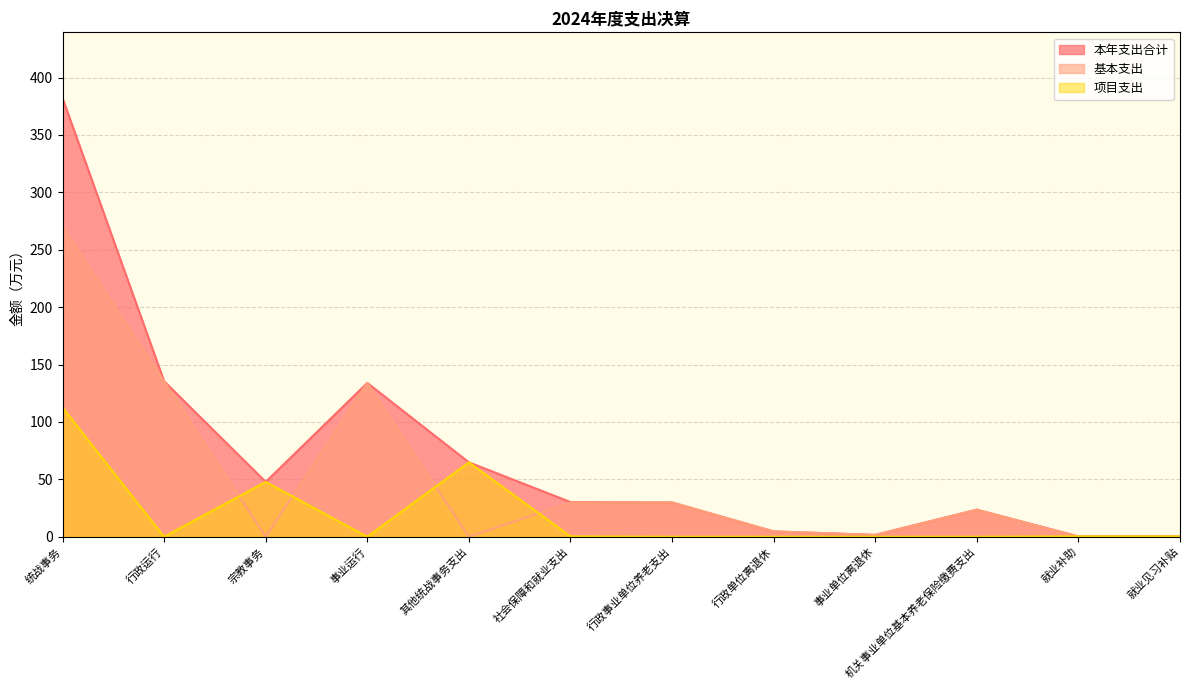

The 基本支出 series shows 233.2 at 事业运行. True or false?

False